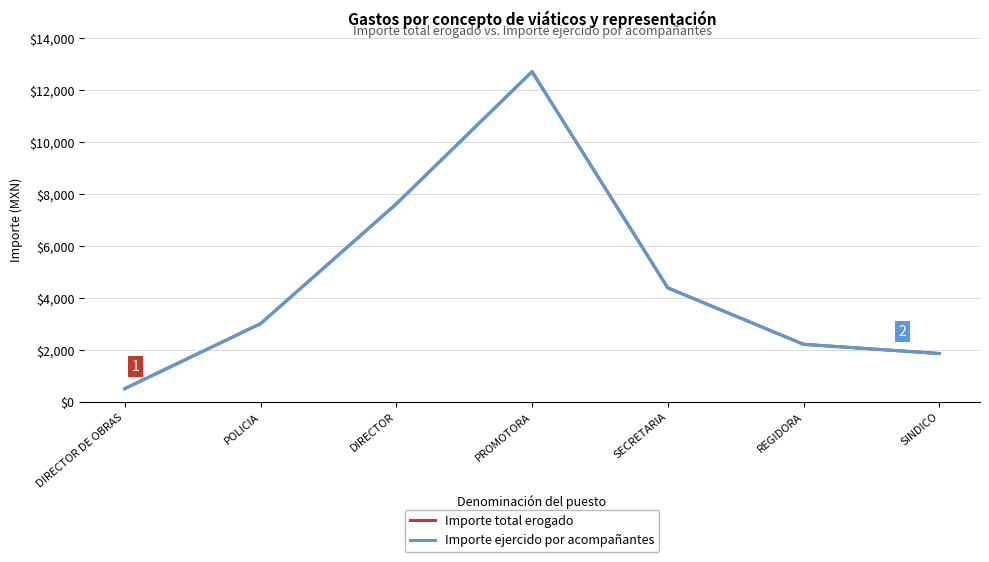

Does the chart have visible grid lines?

Yes